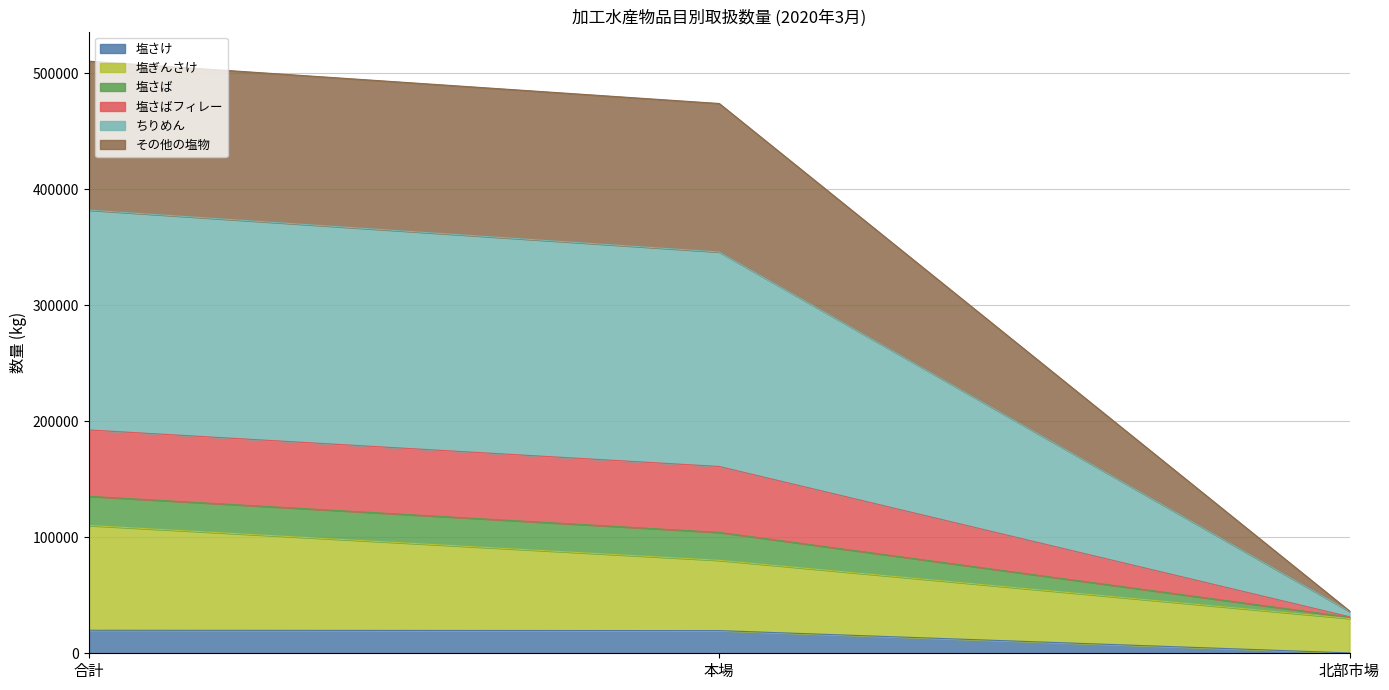

What is the label of the 3rd point from the right?

合計